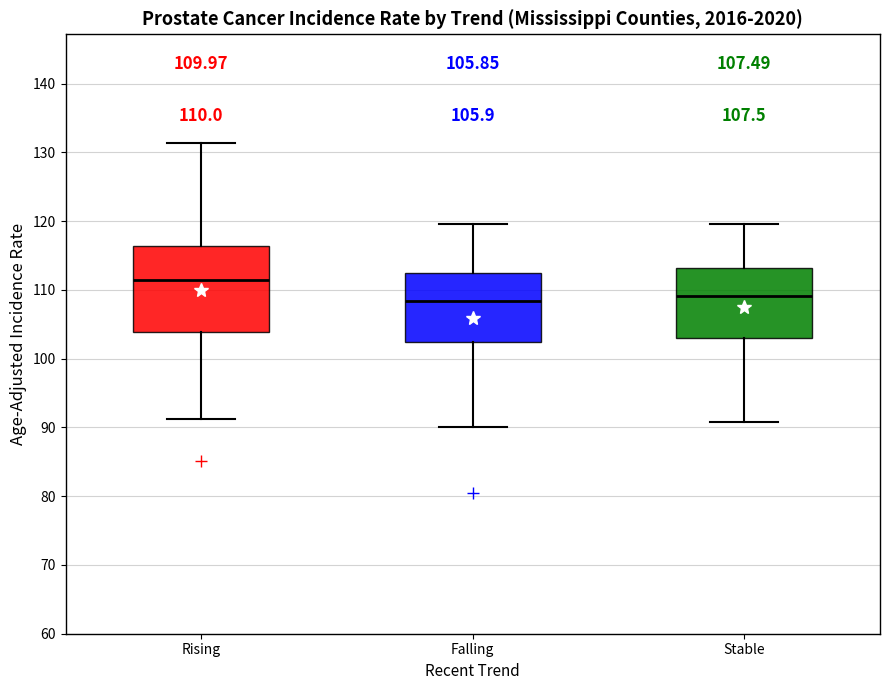

Comparing the boxes themselves (not the whiskers), which one is the tallest?

Rising